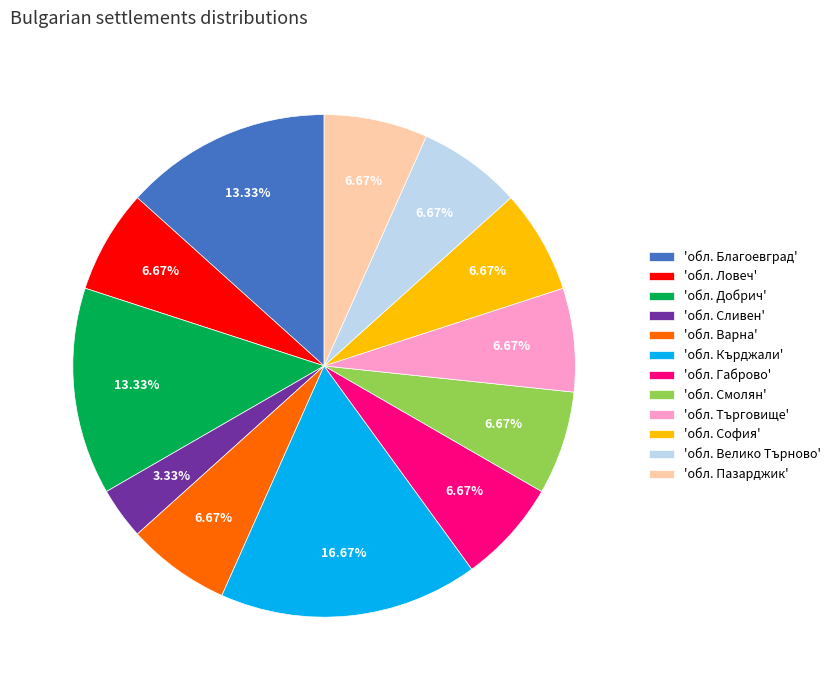

Is there a majority slice in this chart?

No